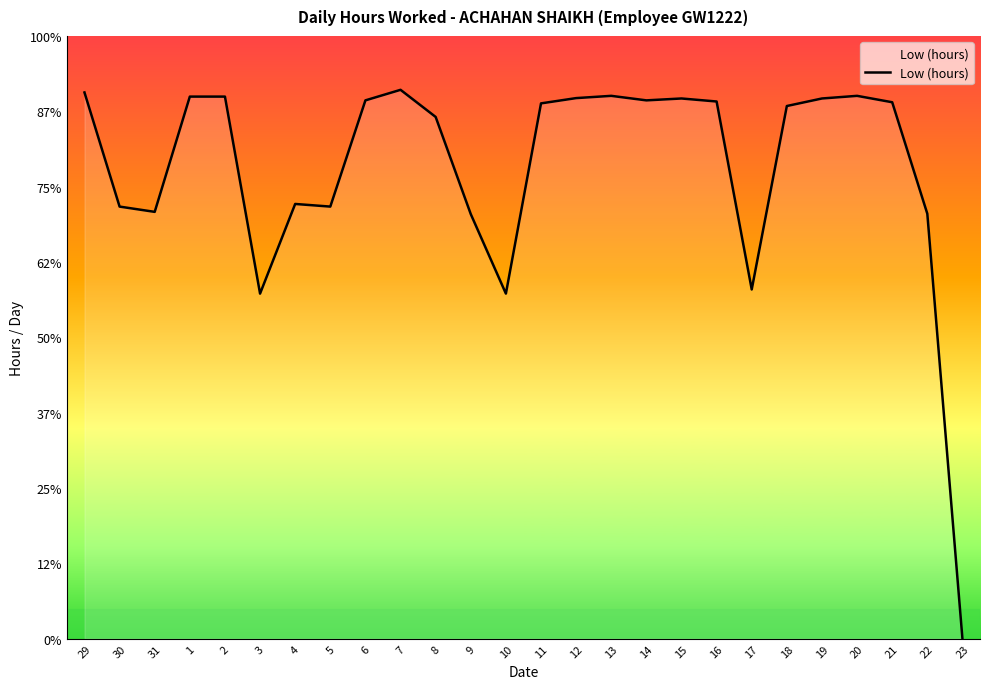

Does the chart display data point markers on the line(s)?

No